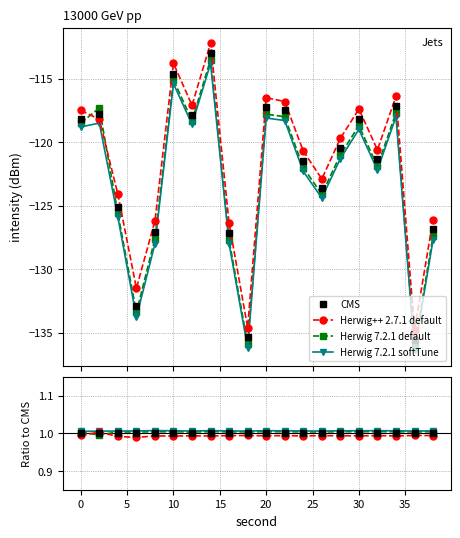

True or false: Herwig 7.2.1 softTune and Herwig 7.2.1 default intersect in this chart.

False